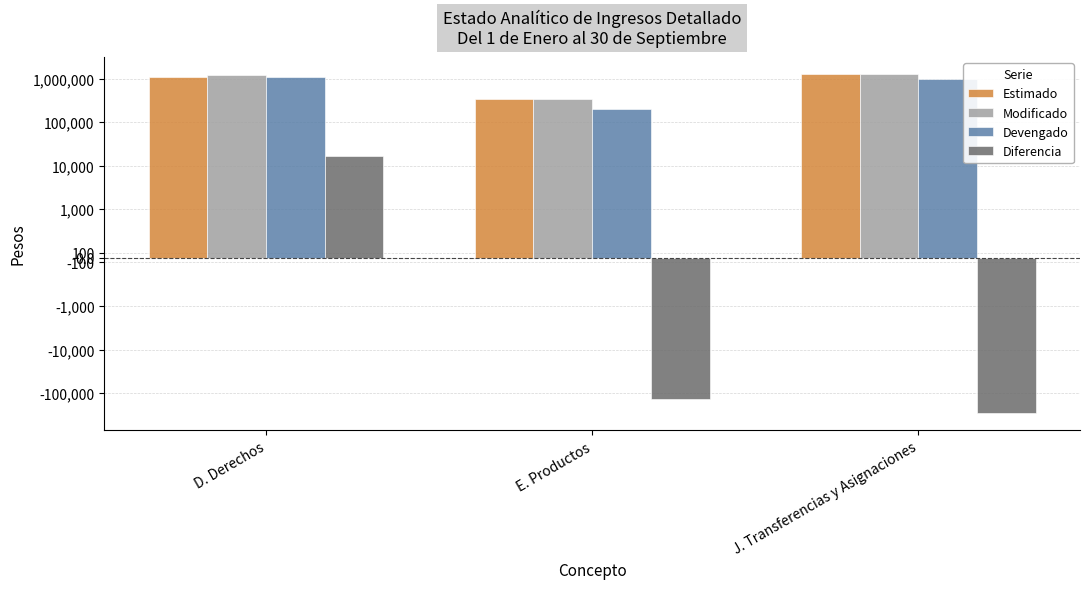

What is the difference between the maximum and minimum values in the Modificado series?

959094